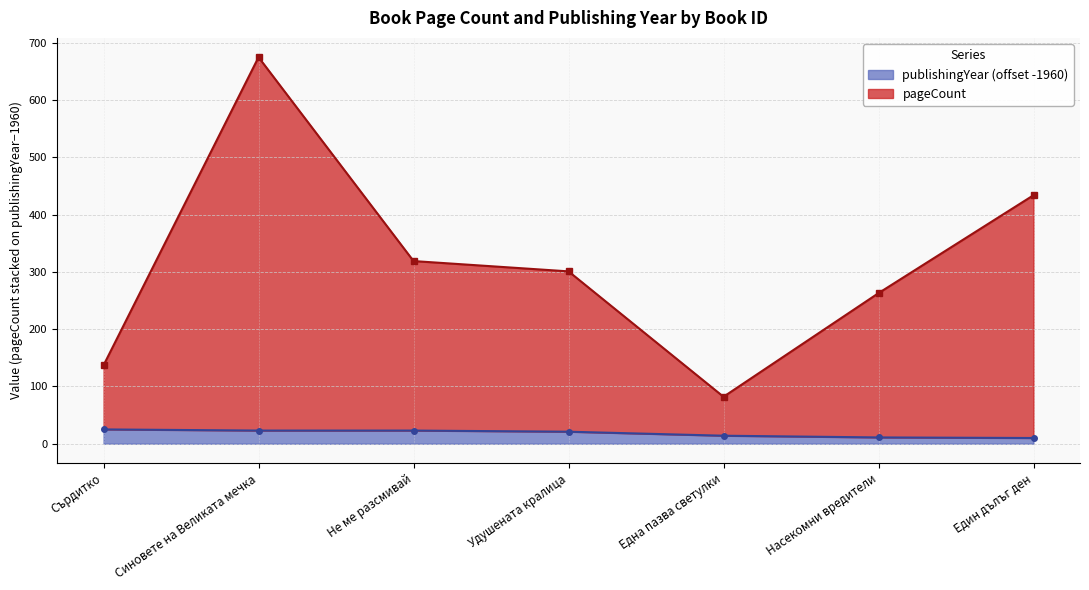

At how many categories does at least one series exceed 513?

1